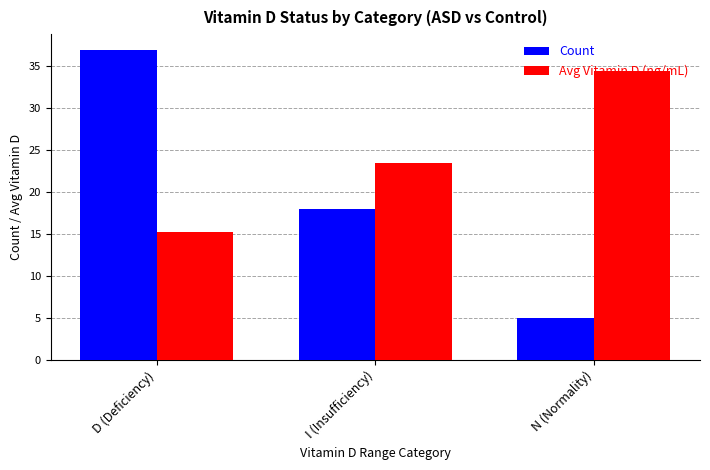

At which label does Count reach its peak?

D (Deficiency)